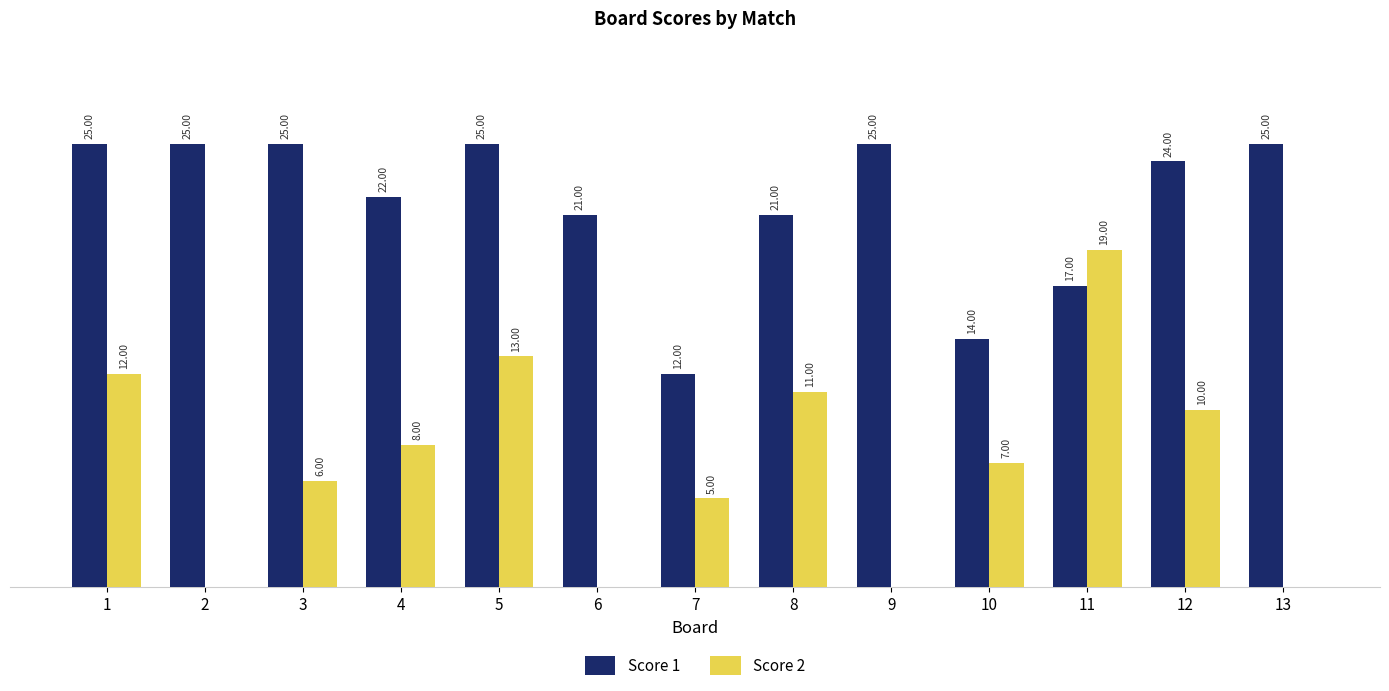

Which series has the largest total across all categories?

Score 1